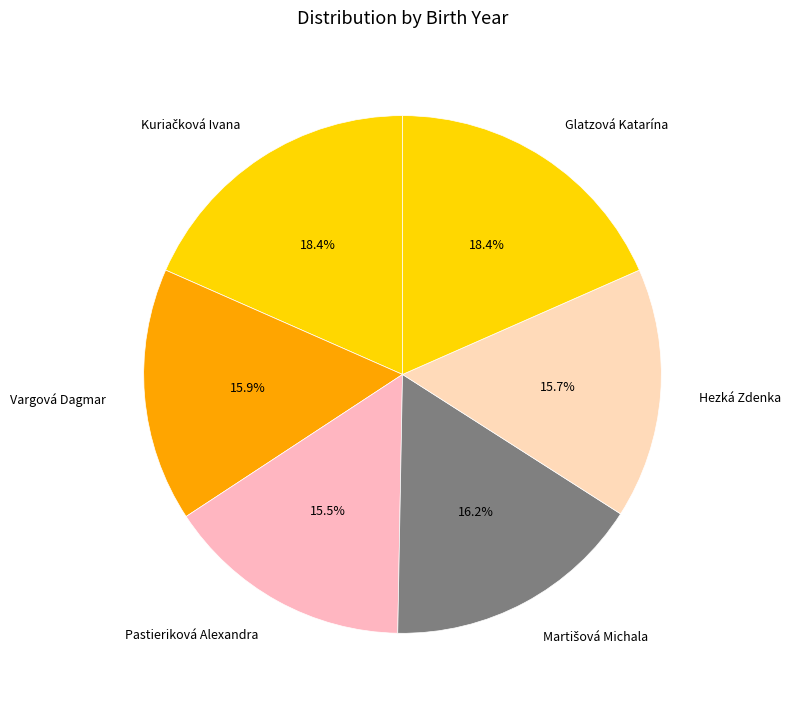

What portion of the pie excludes Hezká Zdenka?

84.3%